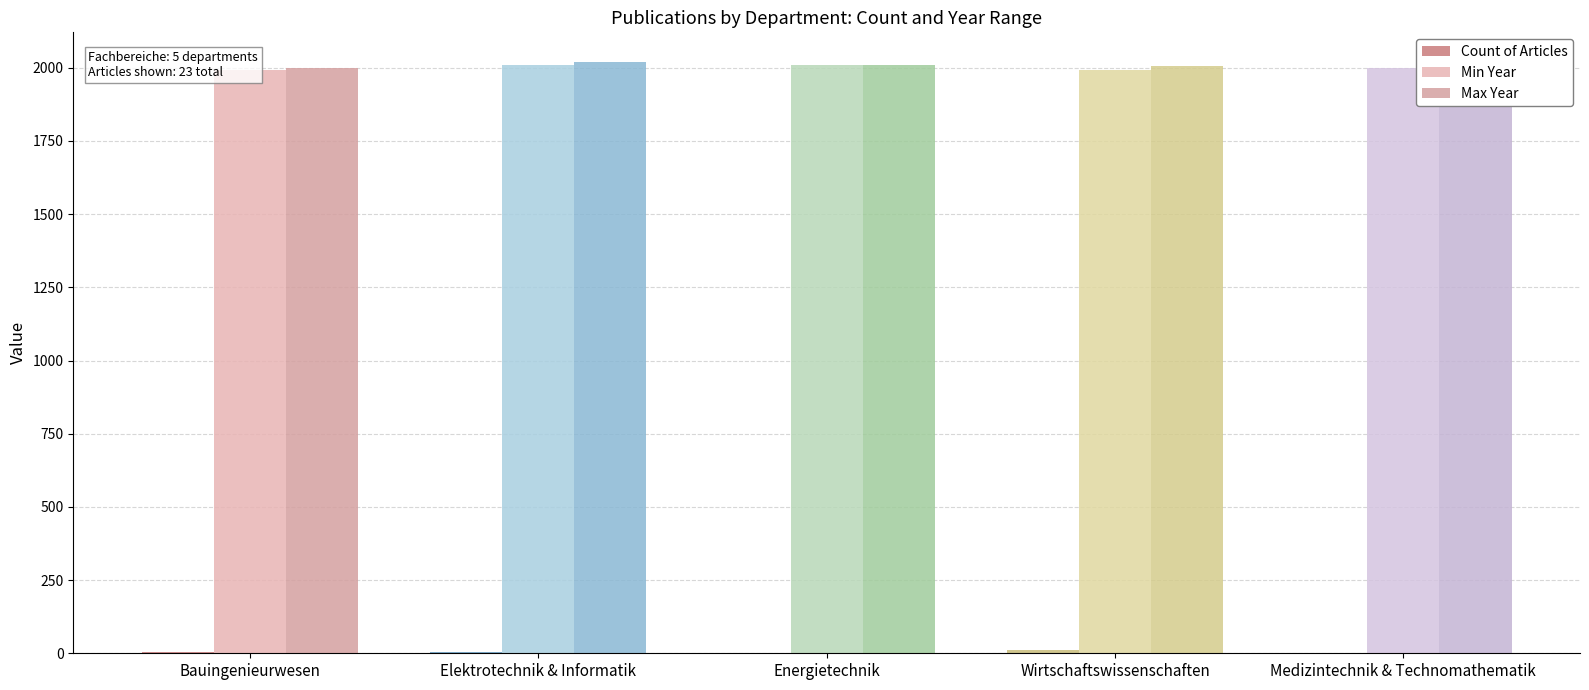

Does the chart contain stacked bars?

No